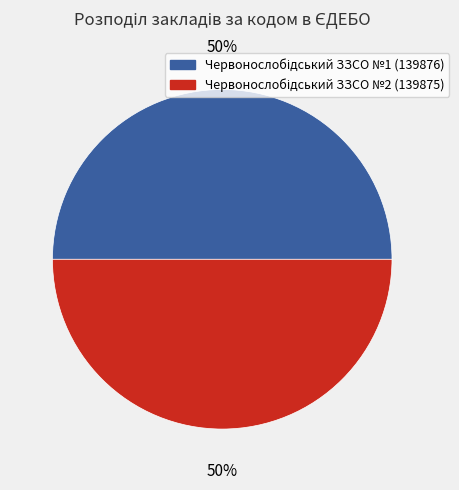

To the nearest percent, what is the average slice percentage?

50%